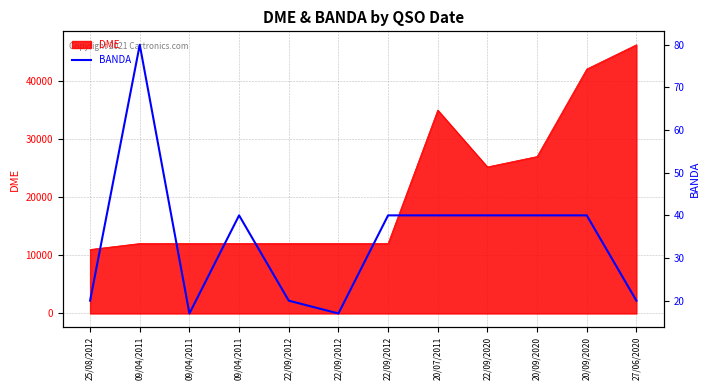

Which has a higher value, 22/09/2012 or 25/08/2012?

22/09/2012